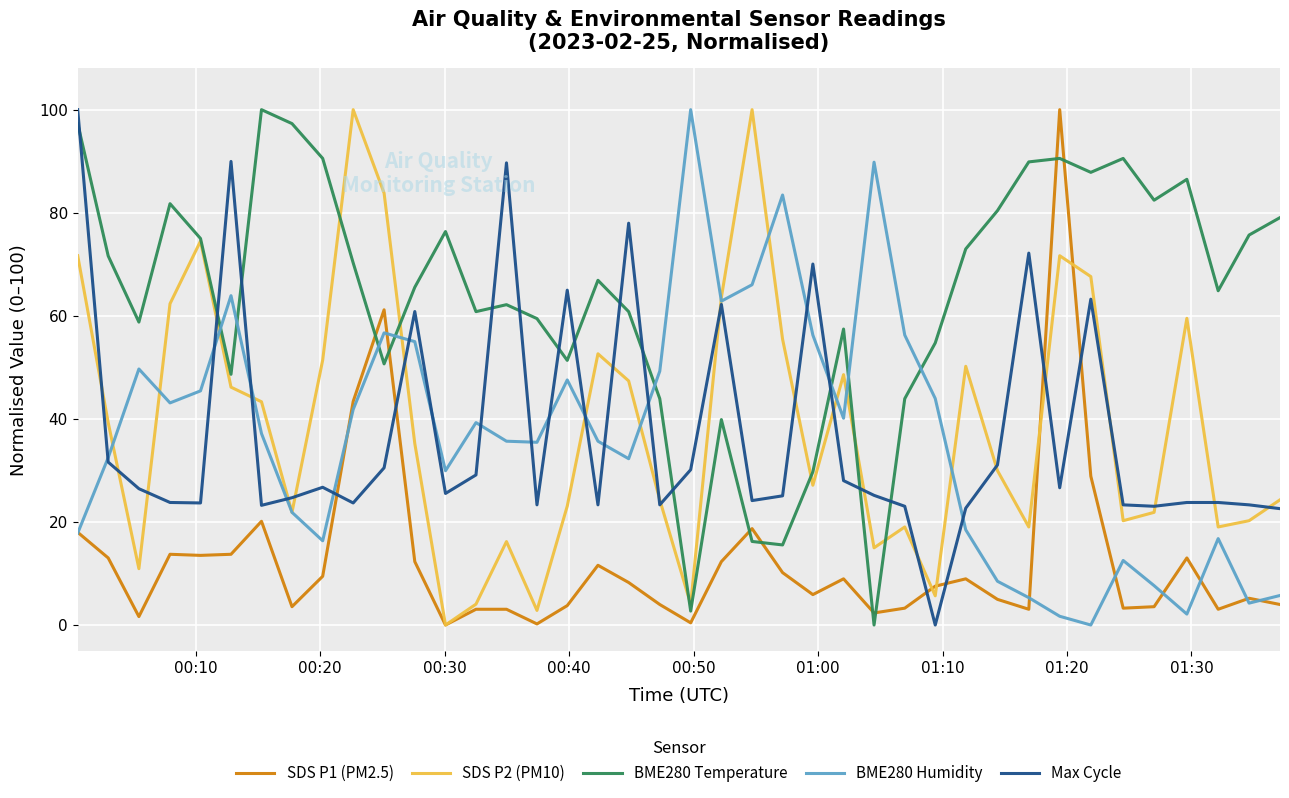

True or false: BME280 Temperature has more than 1 points higher than both neighbors.

True